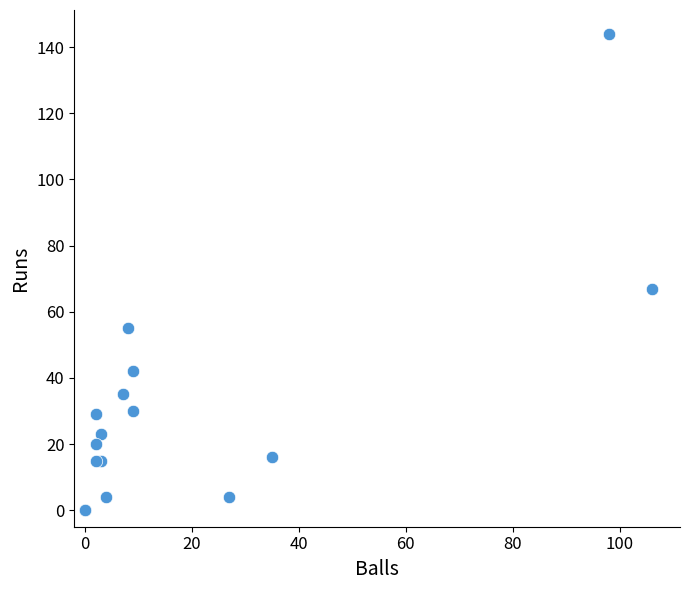

What Y value in the scatter plot is closest to 72?

67